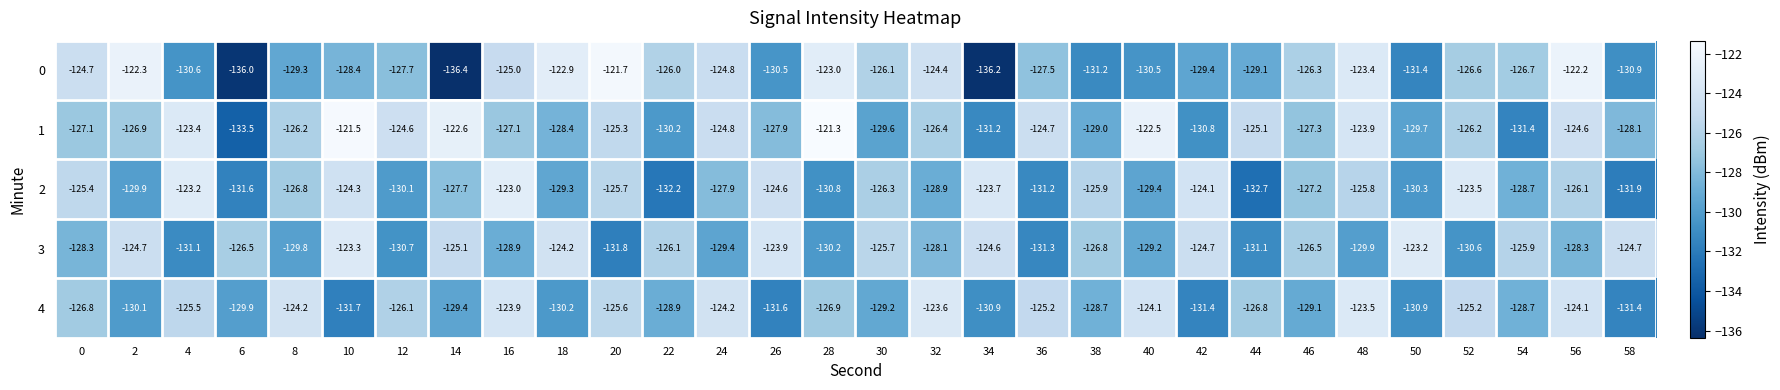

At which category is the sum across all series the highest?

56